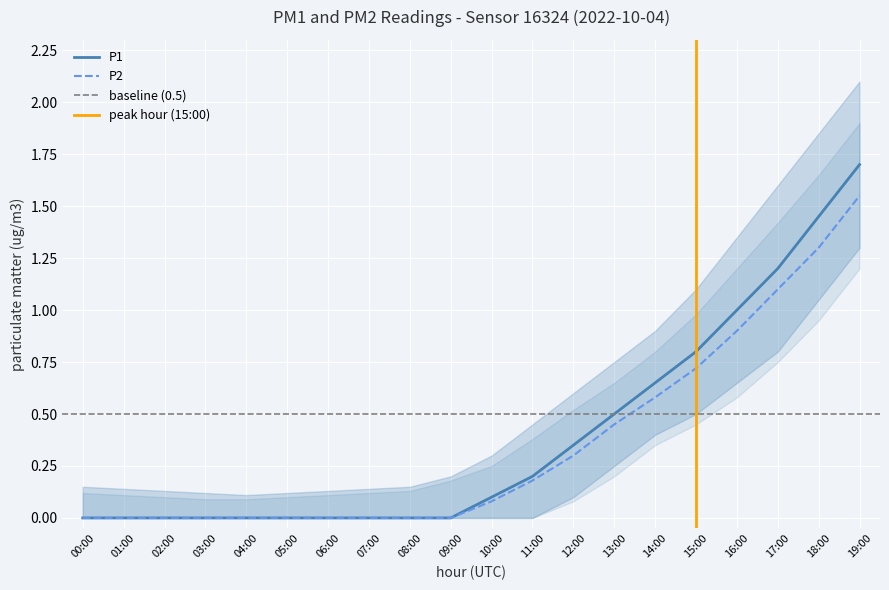

Does the chart display data point markers on the line(s)?

No